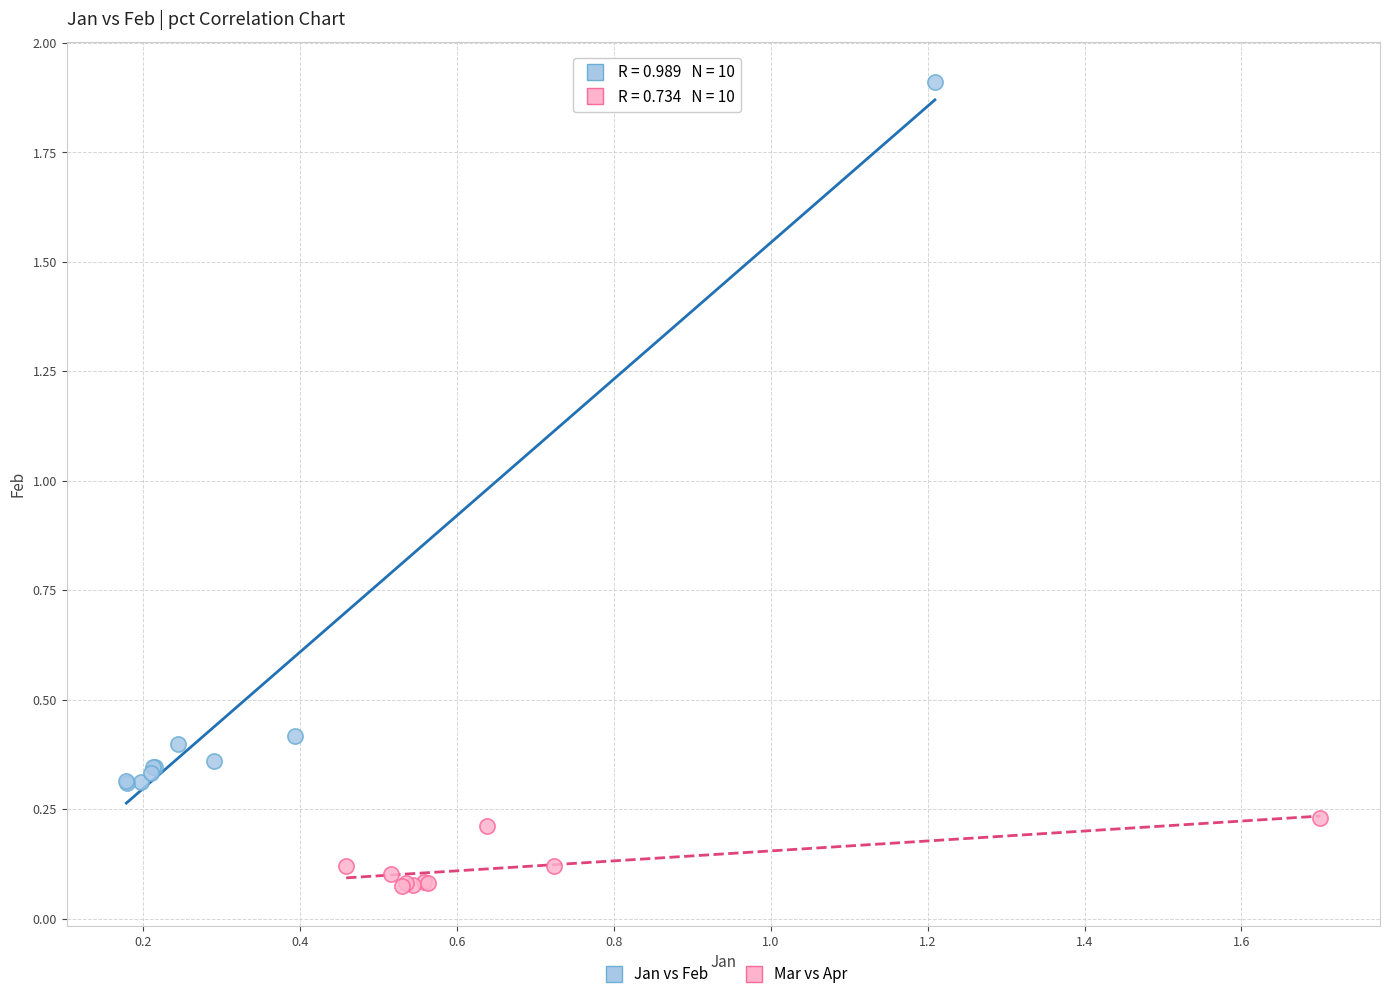

Which series reaches the minimum Y coordinate?

Mar vs Apr